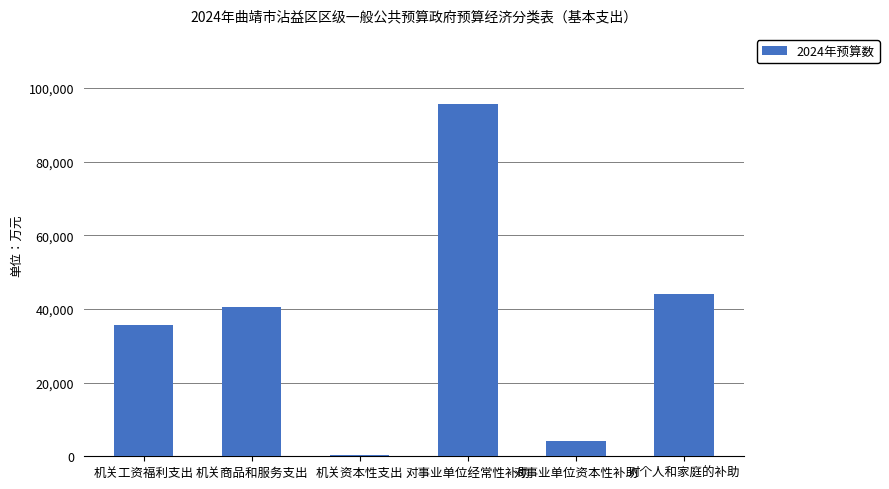

What is the greatest value displayed?

95614